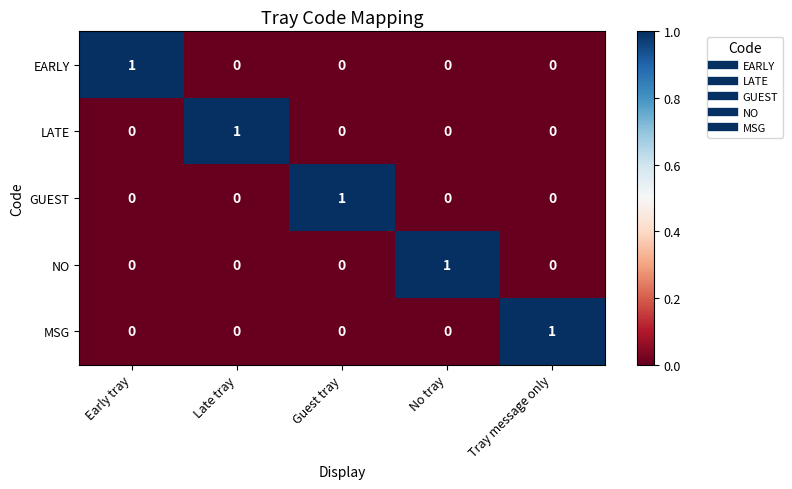

At how many categories does at least one series exceed 0?

5